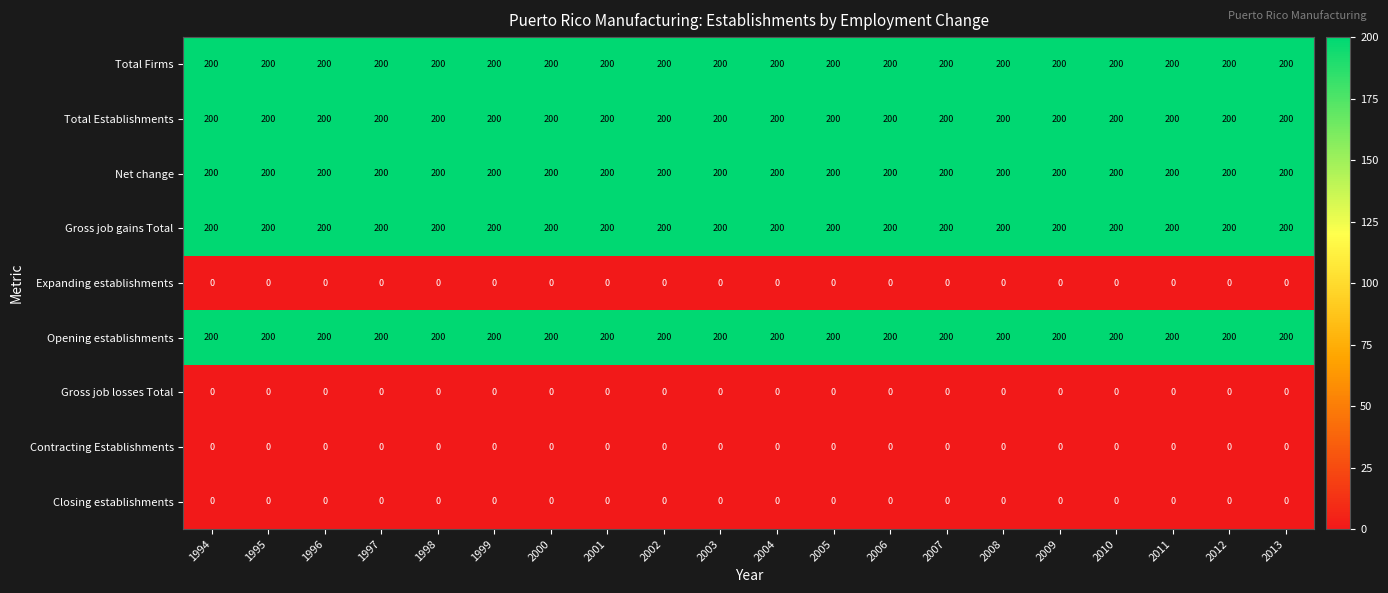

What value does the Total Establishments series have at 2000?

200